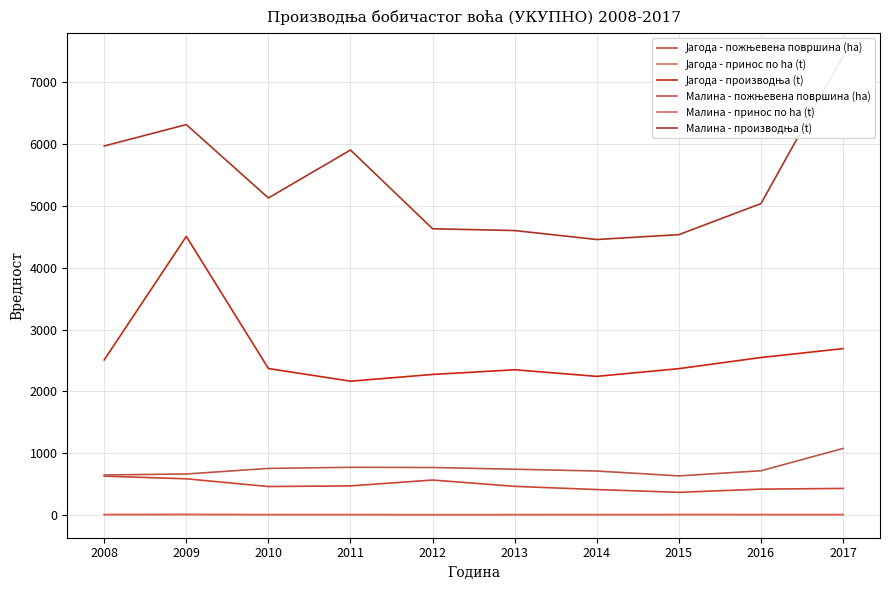

What are all the series names shown in the legend?

Јагода - пожњевена површина (ha), Јагода - принос по ha (t), Јагода - производња (t), Малина - пожњевена површина (ha), Малина - принос по ha (t), Малина - производња (t)